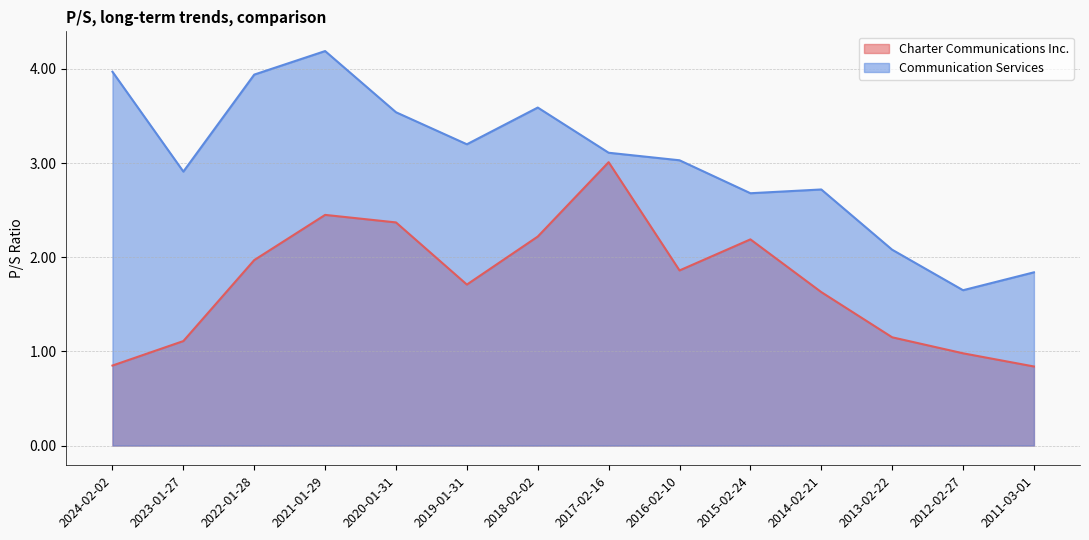

What position from the right is 2021-01-29?

11